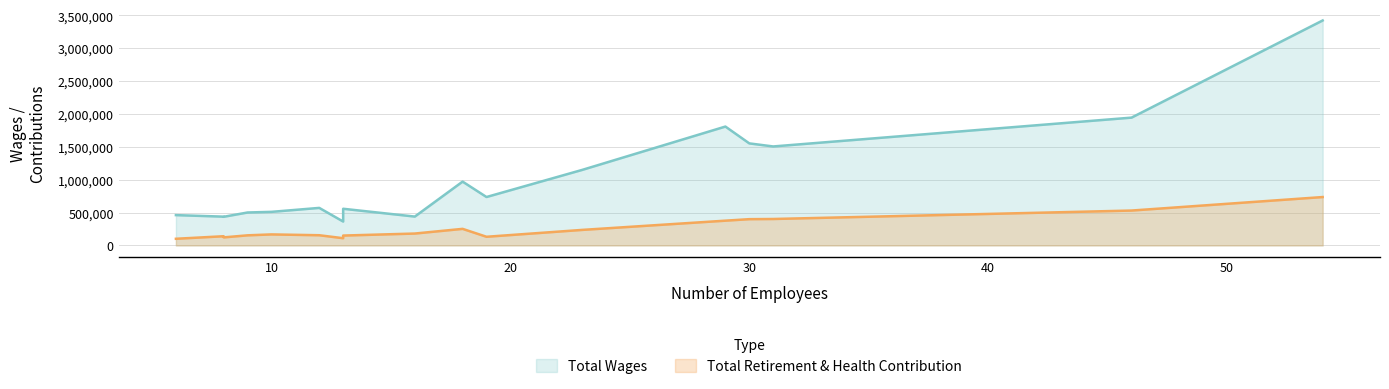

True or false: Total Retirement & Health Contribution and Total Wages intersect in this chart.

False